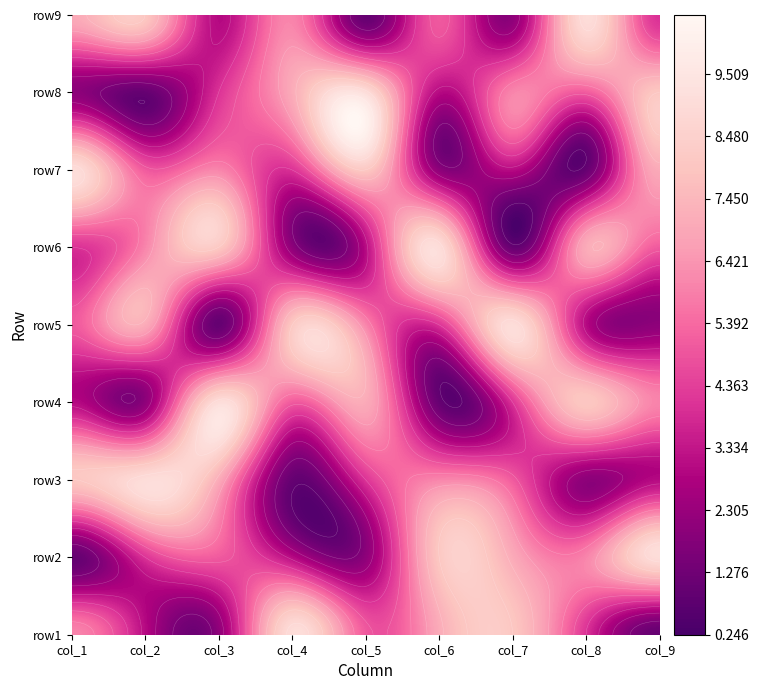

Where does the row4 series first go above 5?

col_3